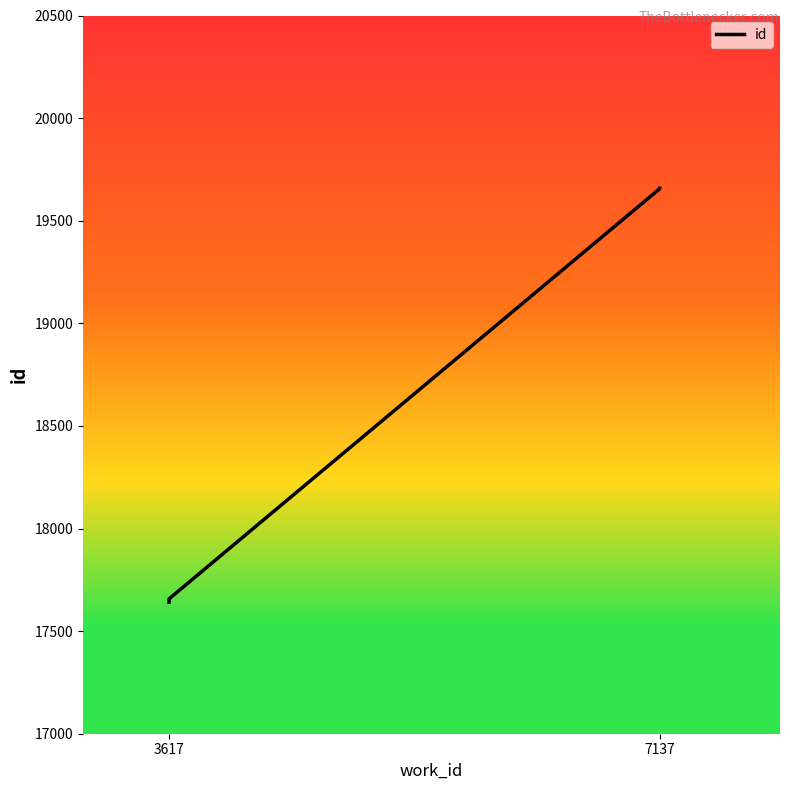

The value at 3617 is 7641. True or false?

False